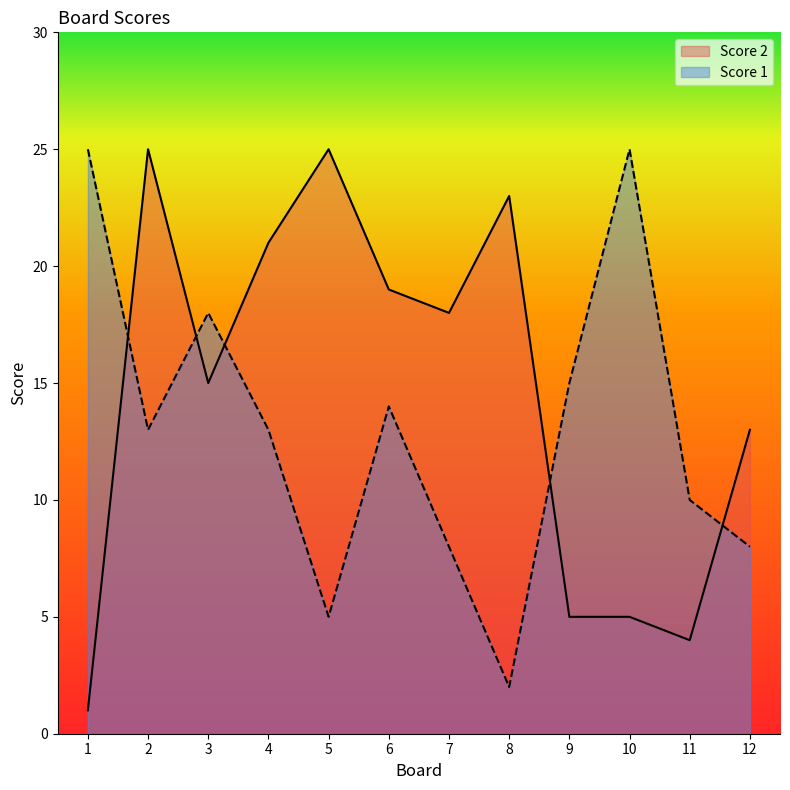

Which series has the widest spread of values?

Score 2